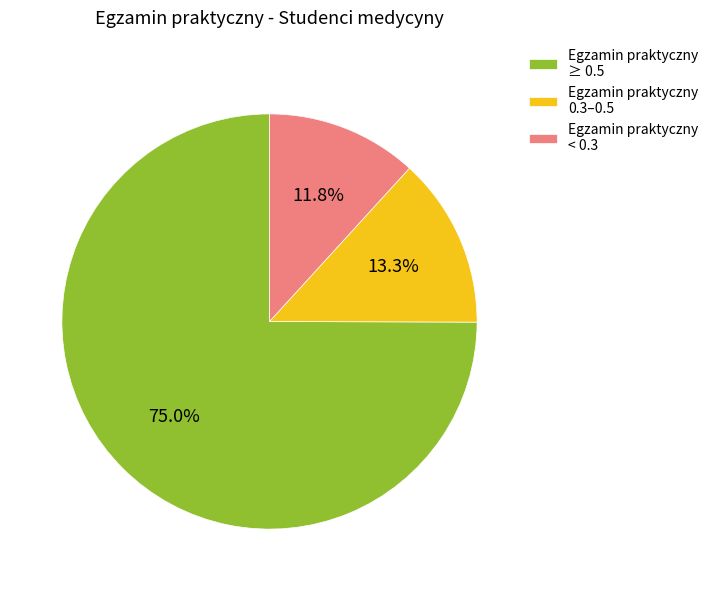

Combined, what portion of the pie is Egzamin praktyczny 0.3–0.5 and Egzamin praktyczny ≥ 0.5?

88.2%